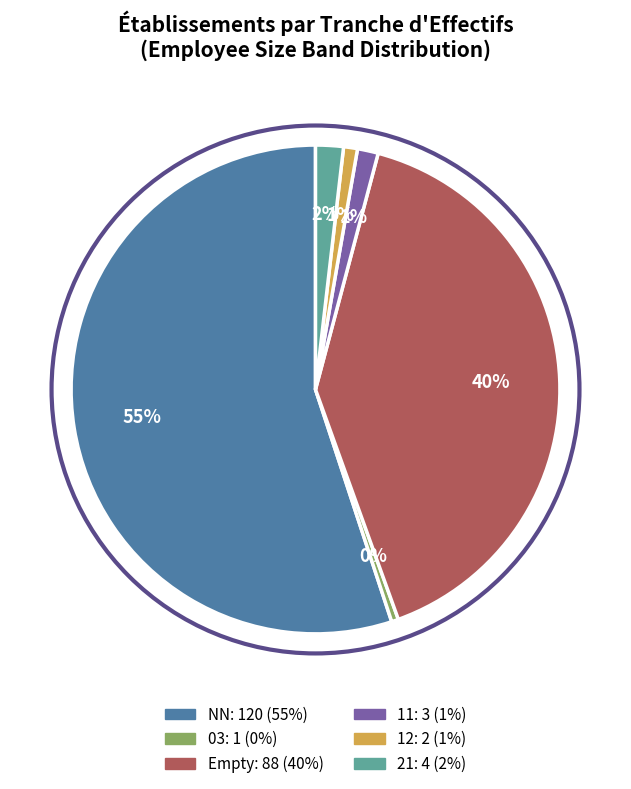

Is there a majority slice in this chart?

Yes